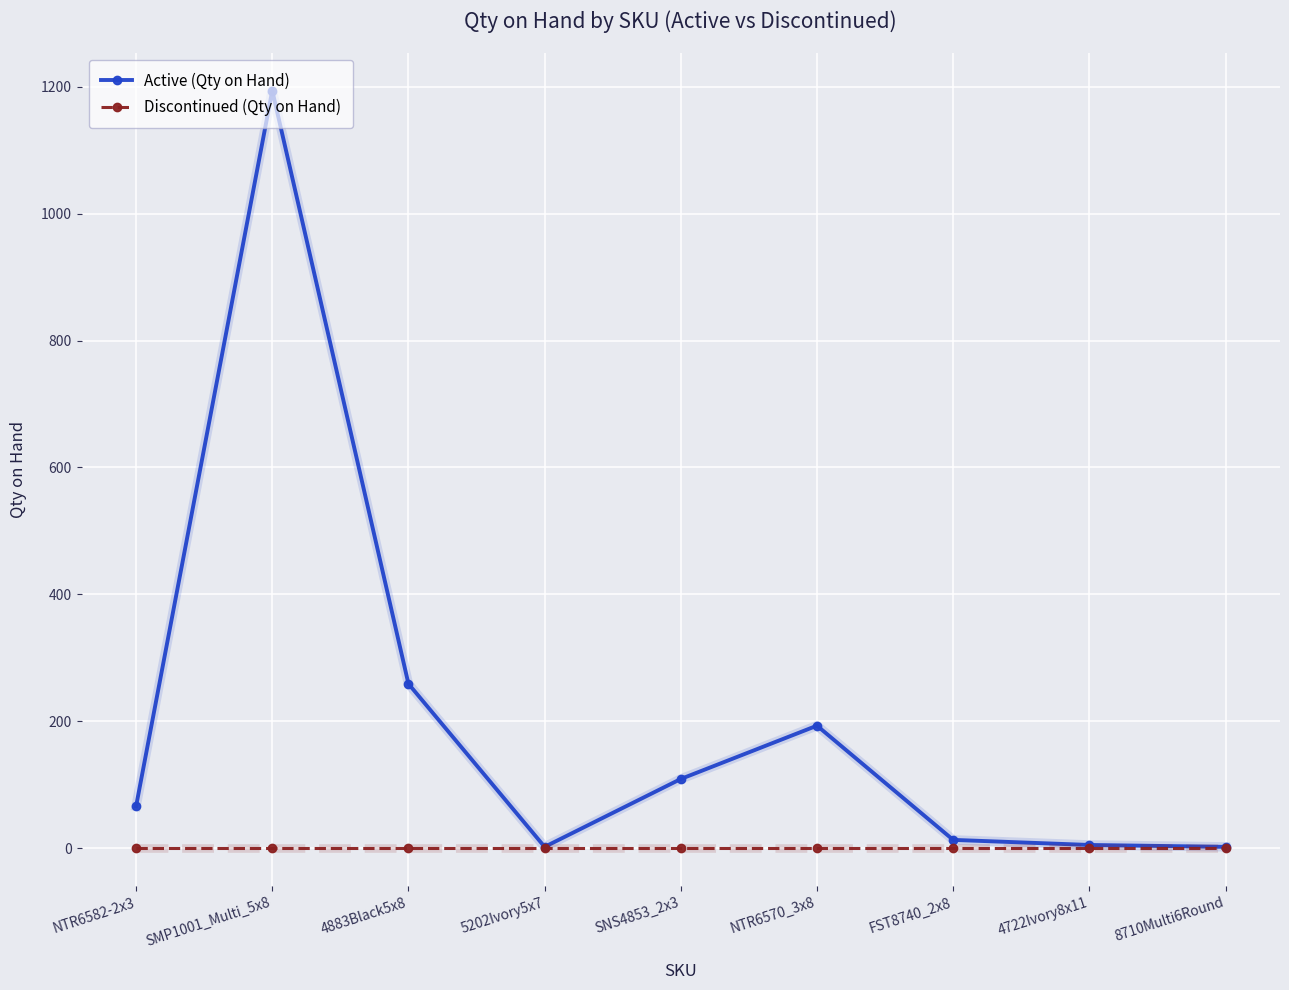

How many categories are shown in the chart?

9